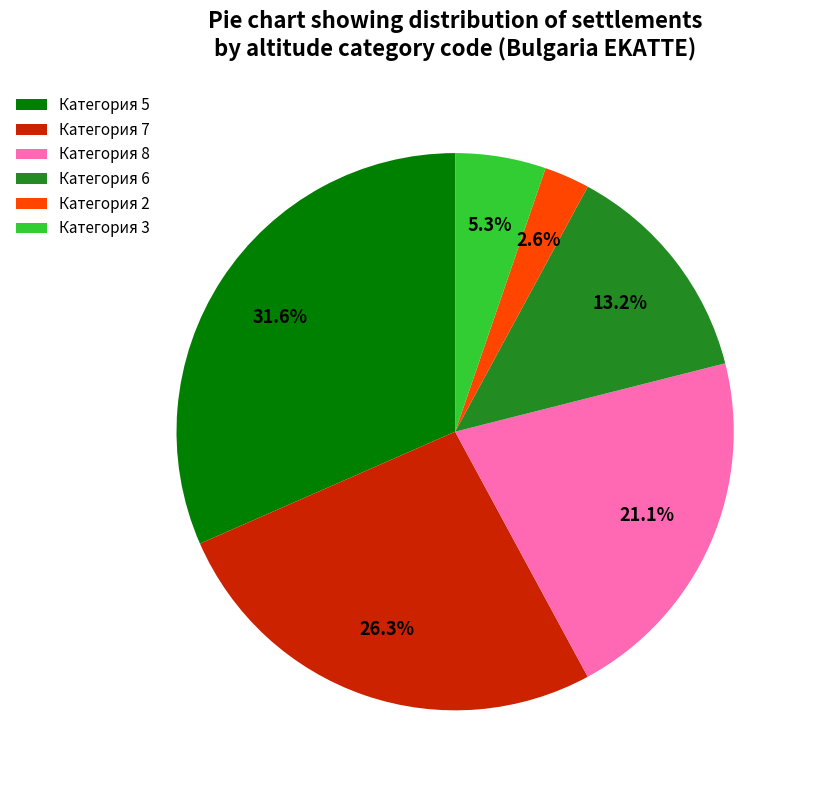

Which category has the biggest portion of the pie?

Категория 5